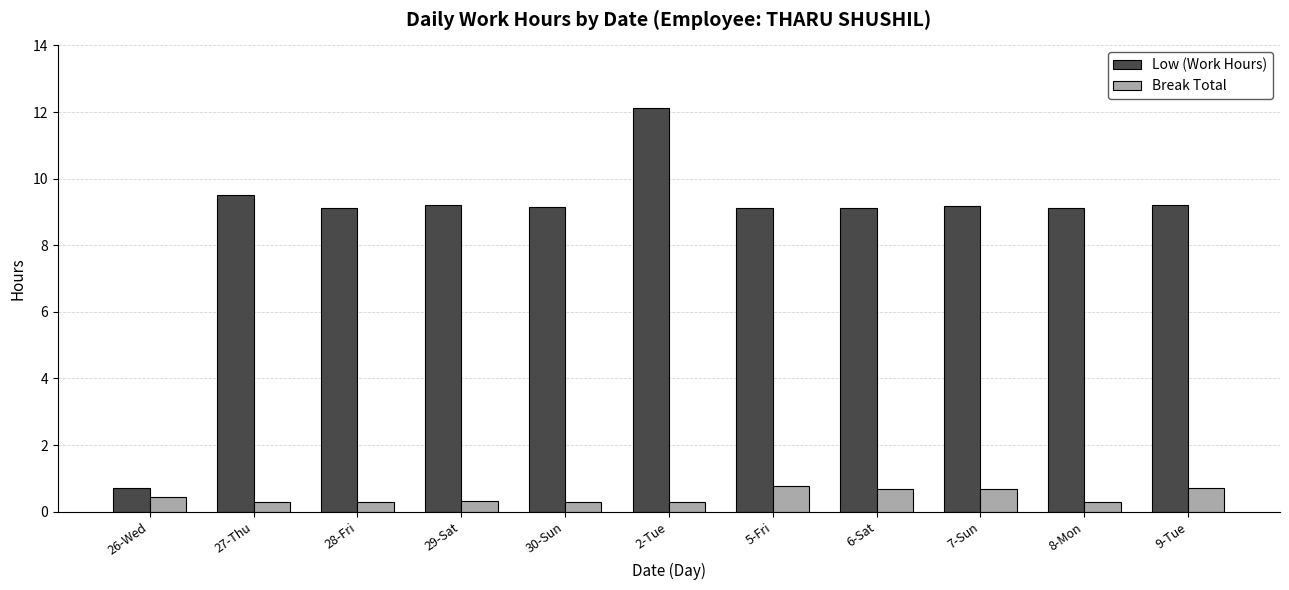

At 9-Tue, list the series in order from largest to smallest.

Low (Work Hours), Break Total